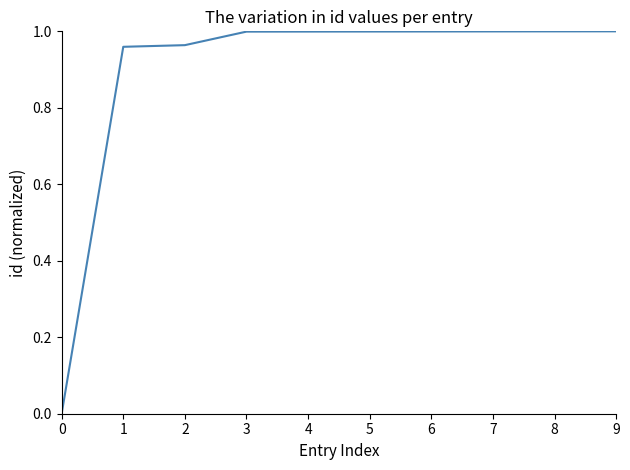

The chart shows a value of 1.0 at 8. True or false?

True